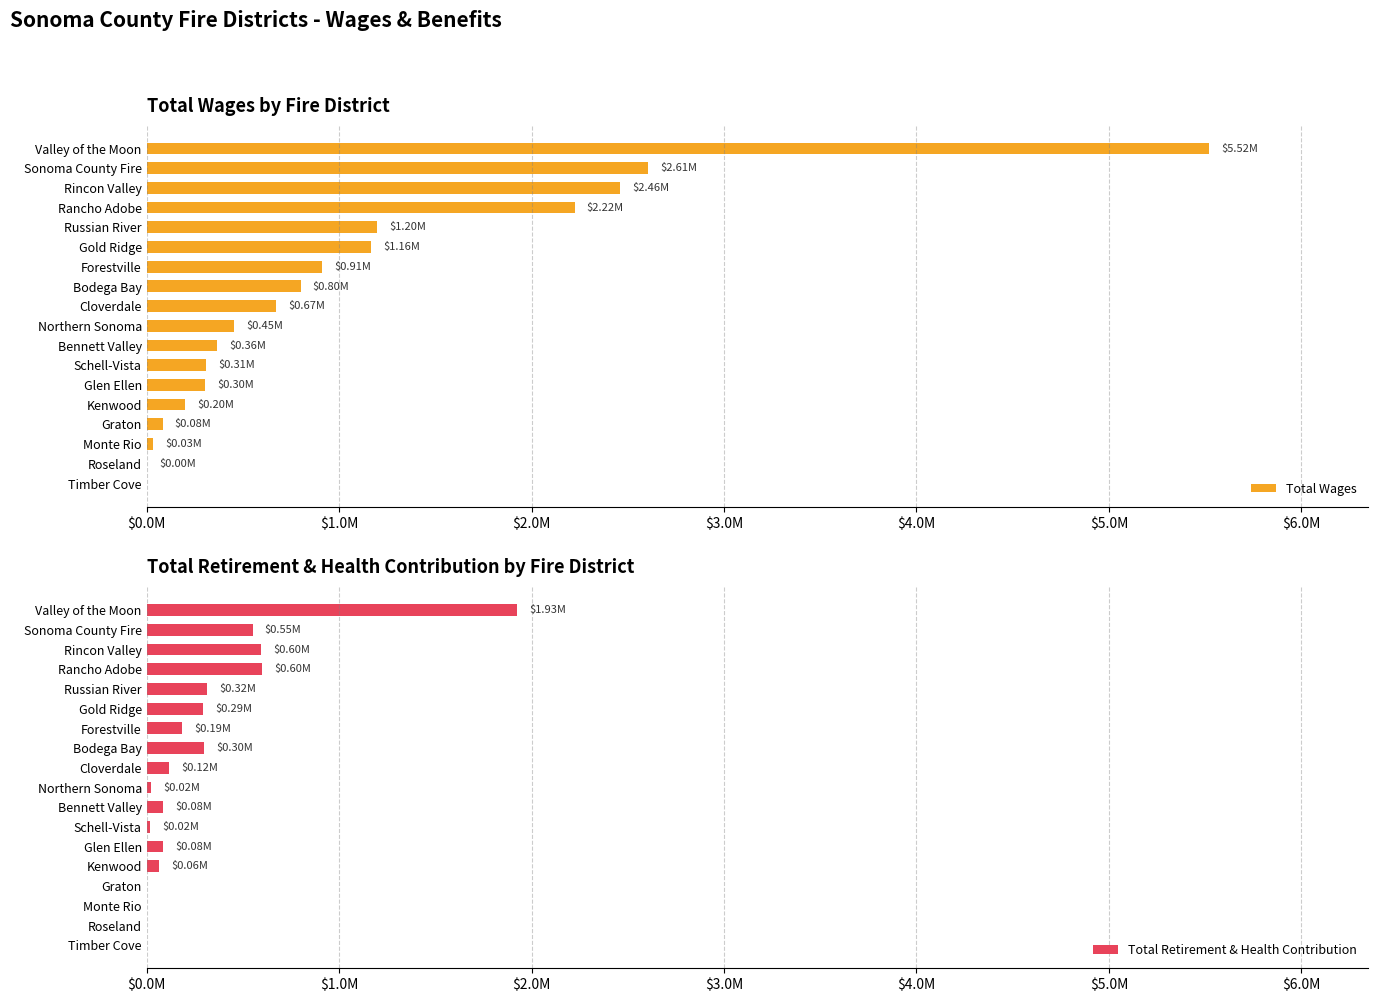

Rank the series by their maximum value, from lowest to highest.

Total Retirement & Health Contribution, Total Wages